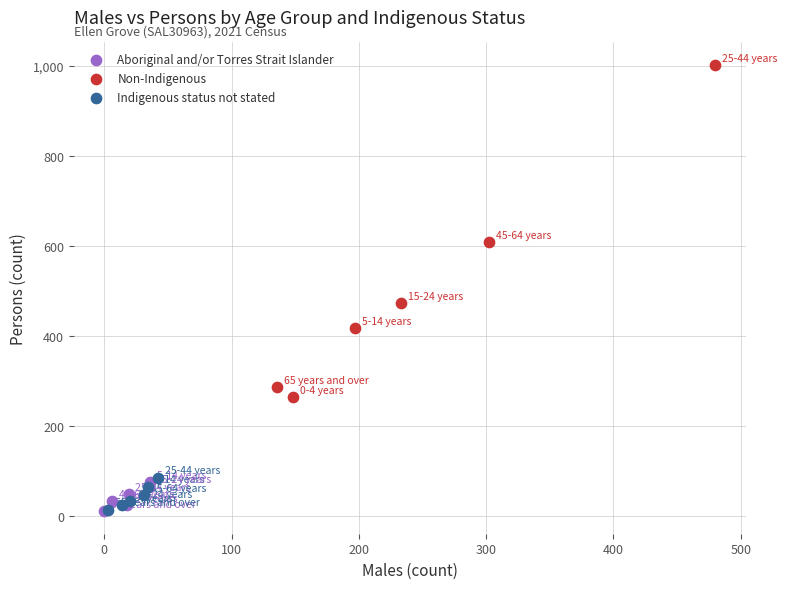

Which series has the widest spread of Y values?

Non-Indigenous